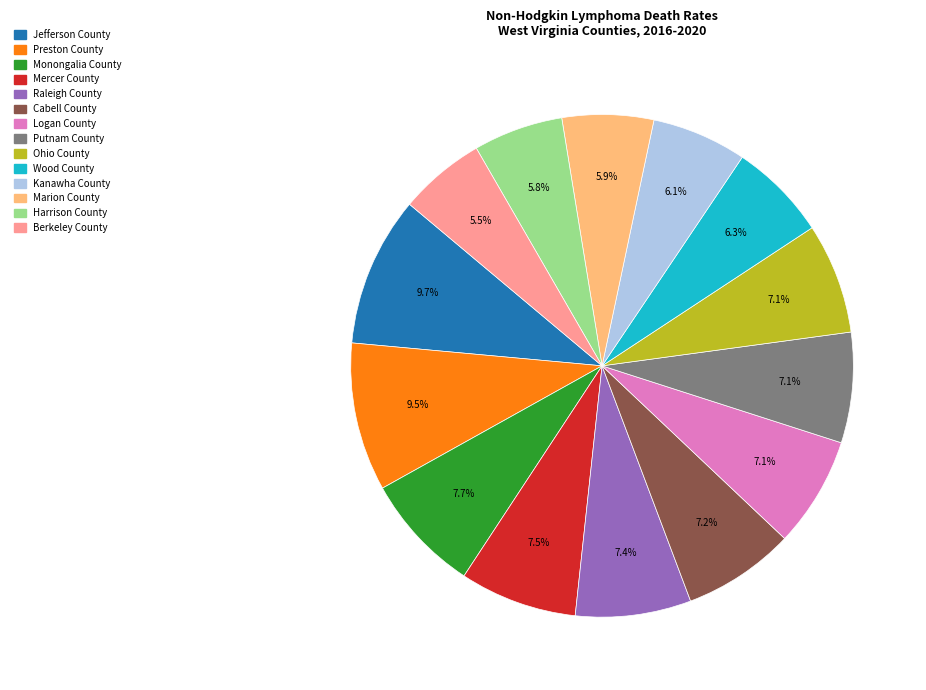

Is there any slice that represents more than half of the pie?

No